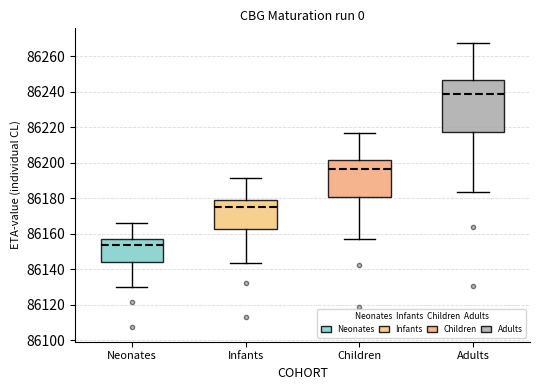

Which box's median line is the lowest?

Neonates